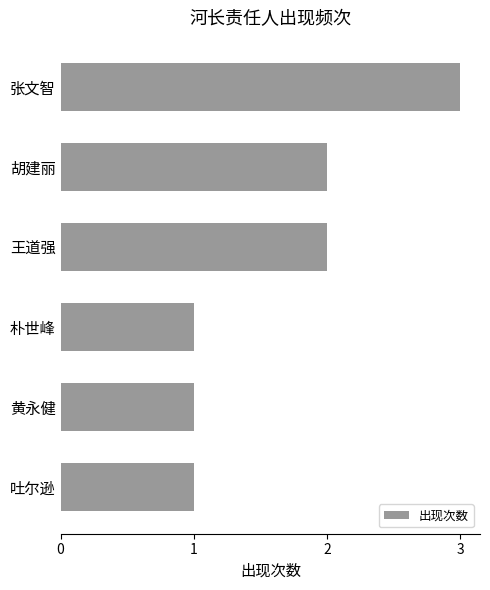

Does the chart contain any negative values?

No